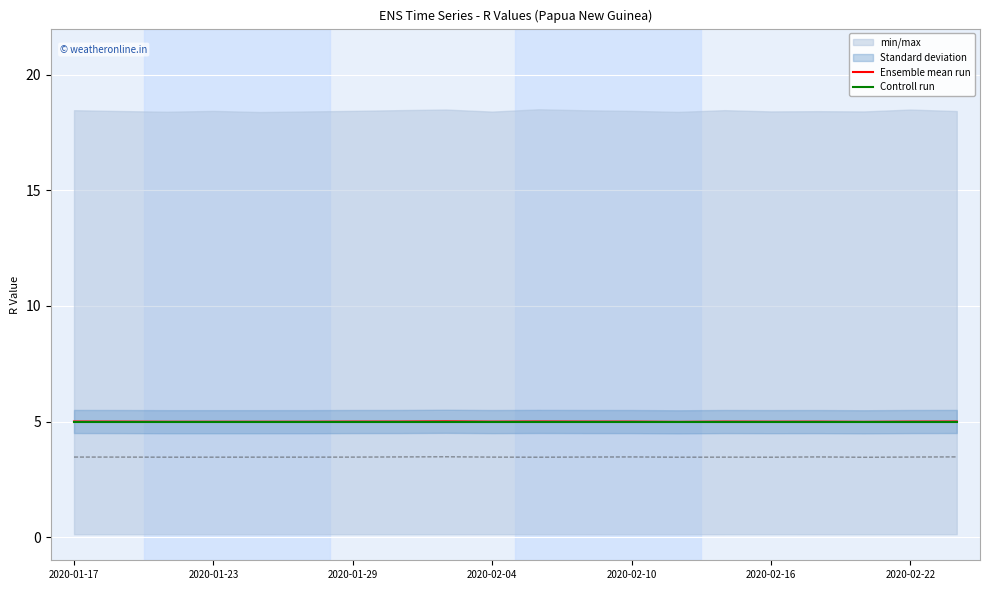

The Ensemble mean run series shows 5.0 at 2020-02-22. True or false?

True